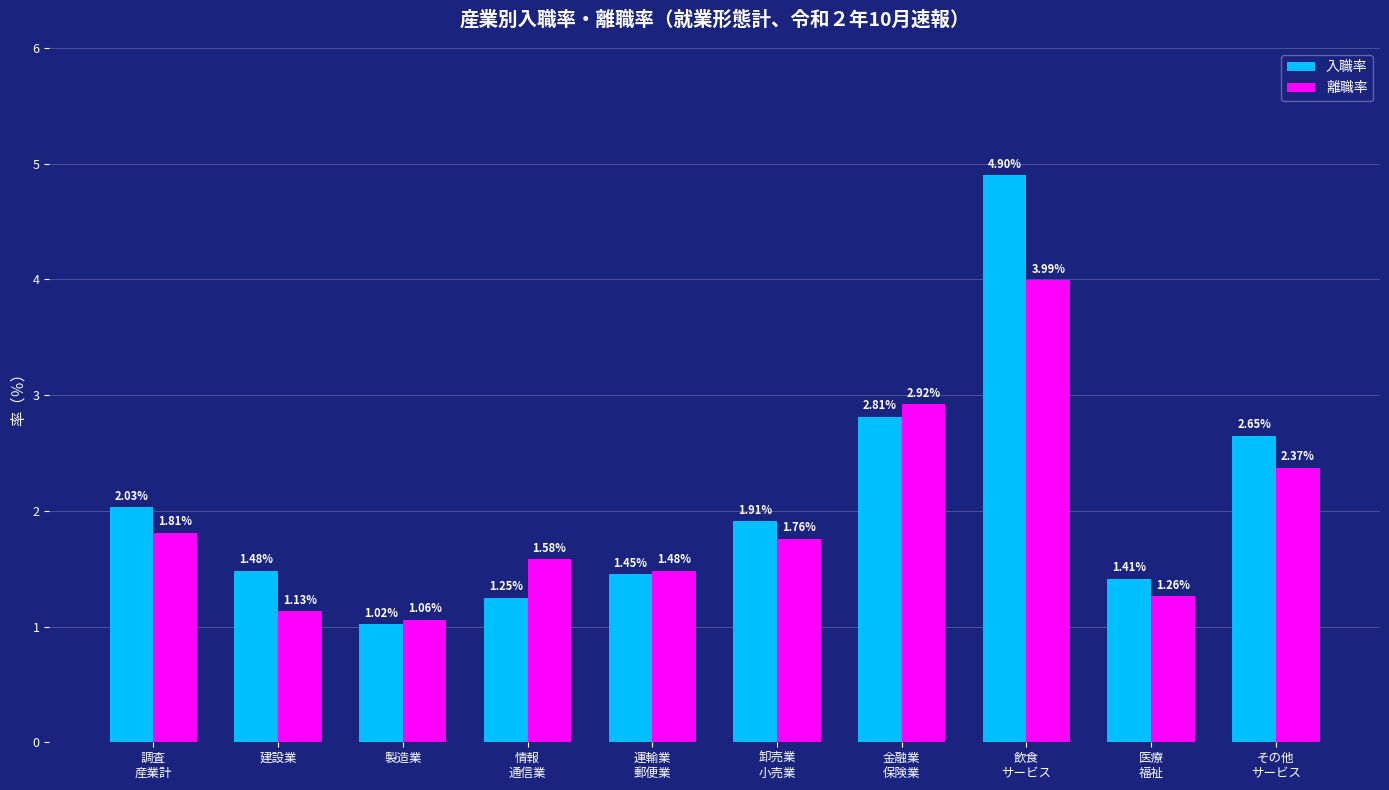

What is the spread (max minus min) of values at 情報
通信業?

0.3